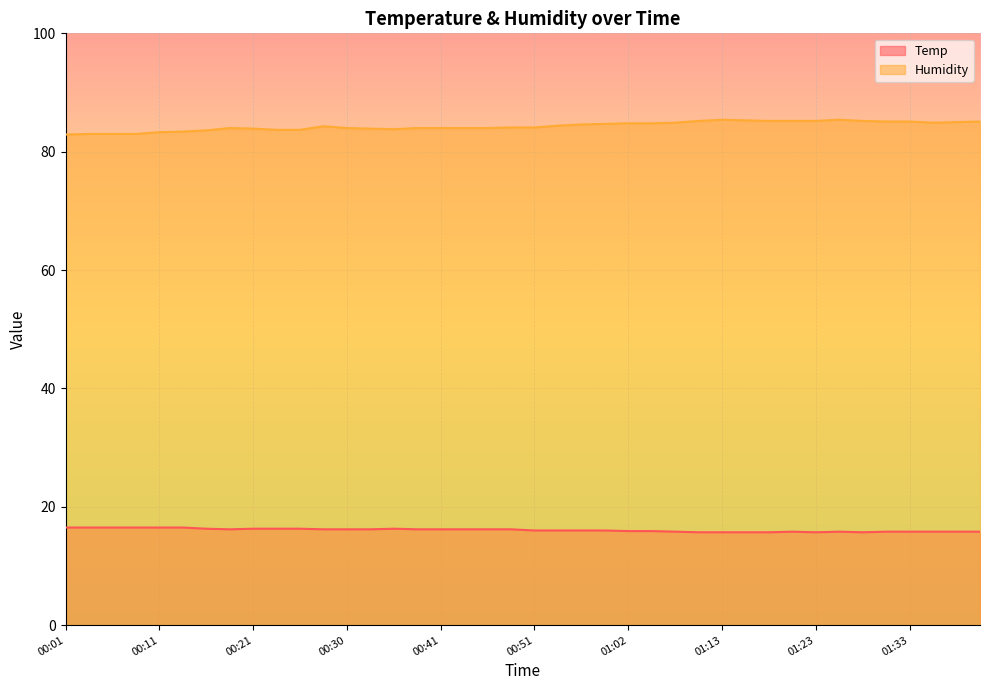

Reading left to right, list all the values displayed in this chart.

Temp: 16.5	16.5	16.5	16.5	16.5	16.5	16.3	16.2	16.3	16.3	16.3	16.2	16.2	16.2	16.3	16.2	16.2	16.2	16.2	16.2	16.0	16.0	16.0	16.0	15.9	15.9	15.8	15.7	15.7	15.7	15.7	15.8	15.7	15.8	15.7	15.8	15.8	15.8	15.8	15.8
Humidity: 82.9	83.0	83.0	83.0	83.3	83.4	83.6	84.0	83.9	83.7	83.7	84.3	84.0	83.9	83.8	84.0	84.0	84.0	84.0	84.1	84.1	84.4	84.6	84.7	84.8	84.8	84.9	85.2	85.4	85.3	85.2	85.2	85.2	85.4	85.2	85.1	85.1	84.9	85.0	85.1